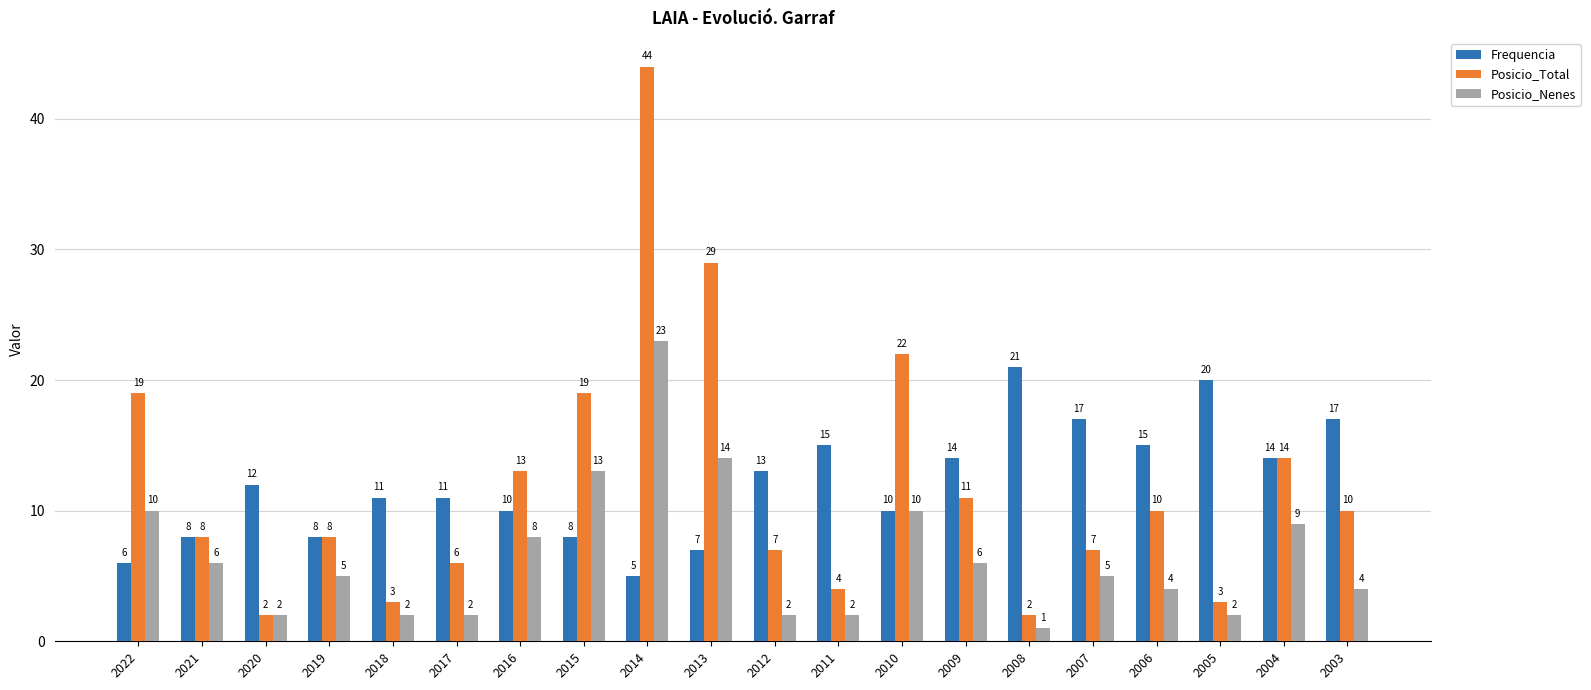

How many data points does each series have?

20